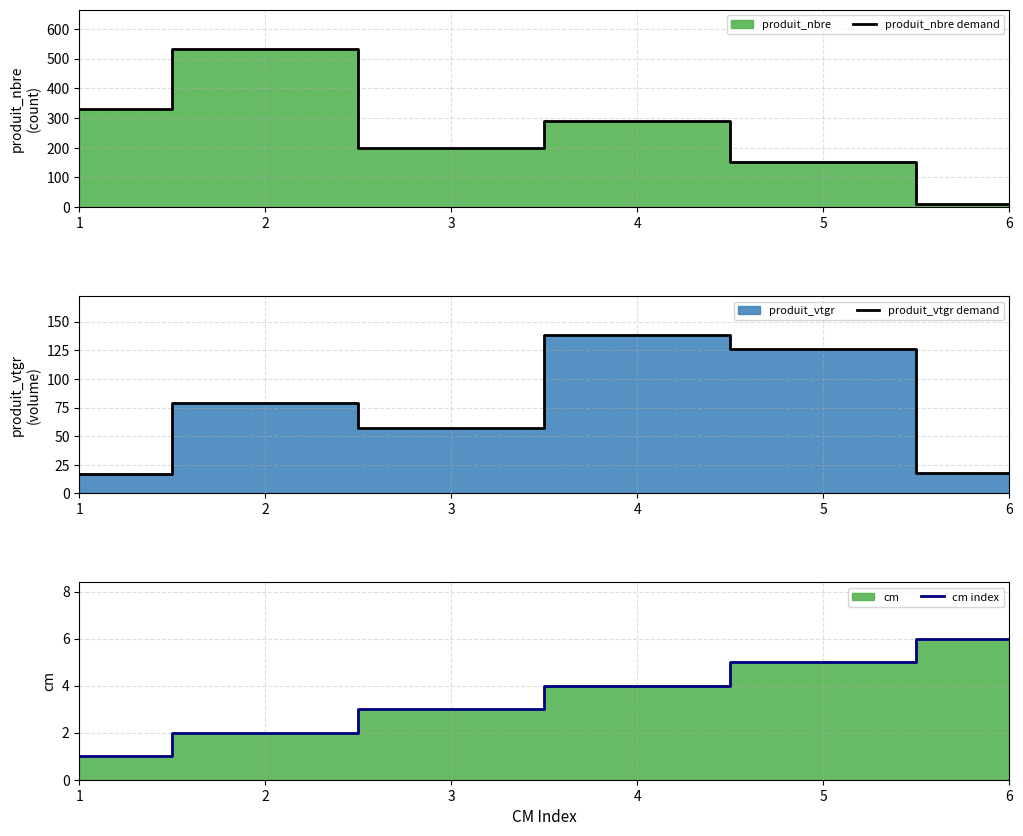

How many times do produit_nbre demand and produit_vtgr demand cross each other?

1